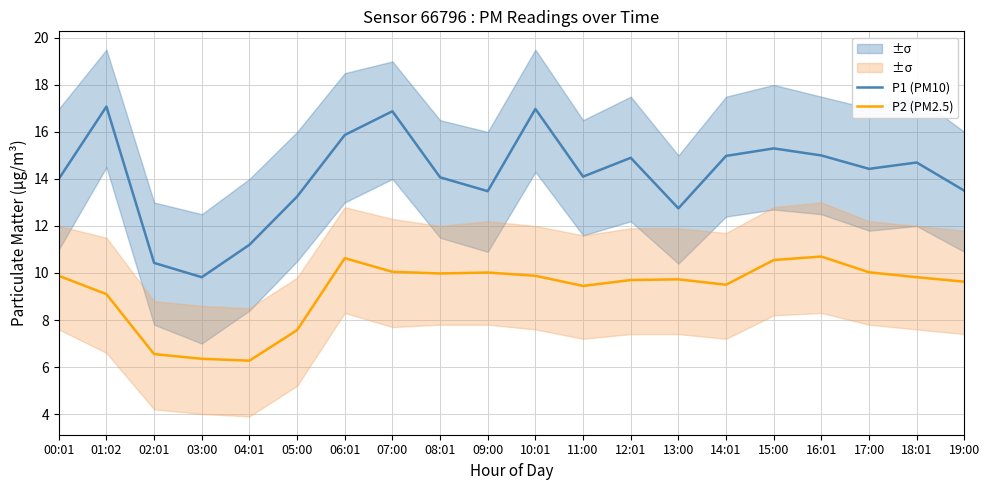

List the labels in order of P2 (PM2.5) value, smallest first.

04:01, 03:00, 02:01, 05:00, 01:02, 11:00, 14:01, 19:00, 12:01, 13:00, 18:01, 00:01, 10:01, 08:01, 09:00, 17:00, 07:00, 15:00, 06:01, 16:01